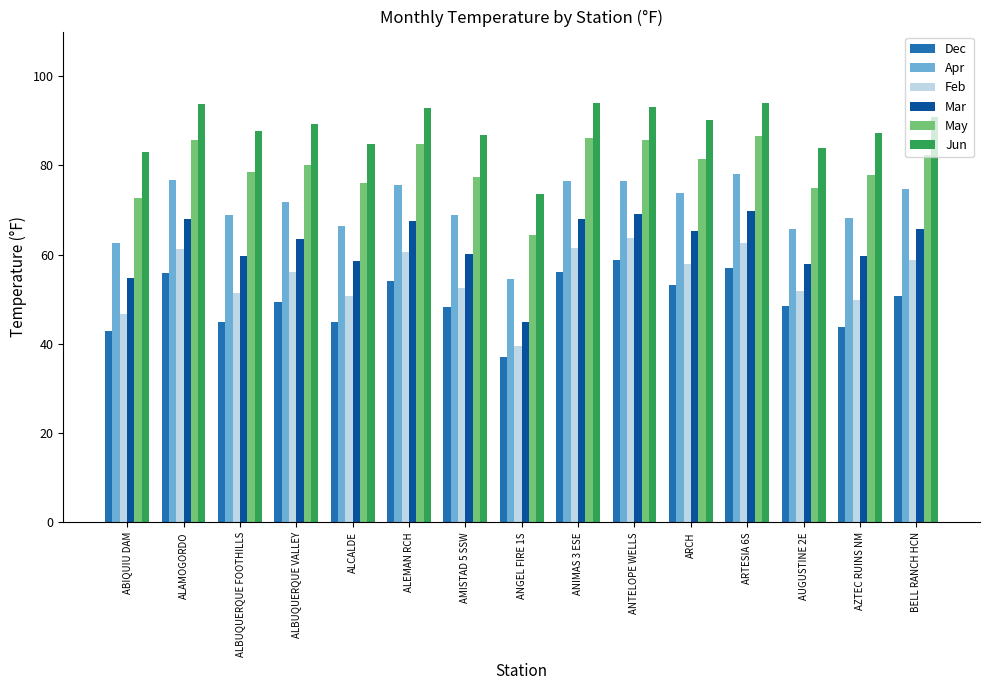

What is the greatest value displayed?

94.0